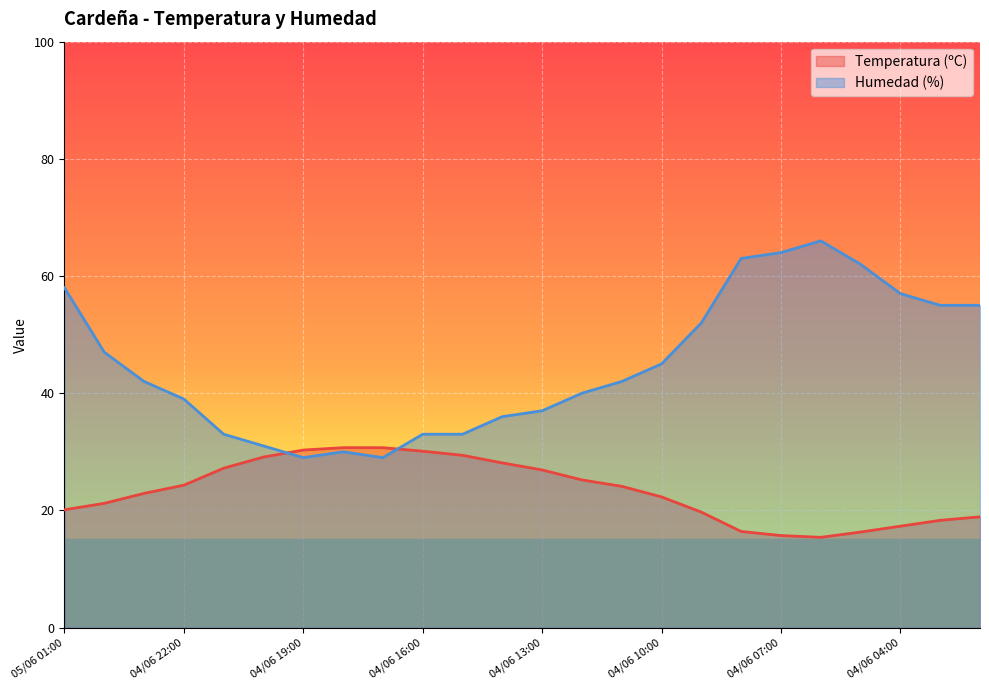

What position from the left is 04/06 12:00?

14